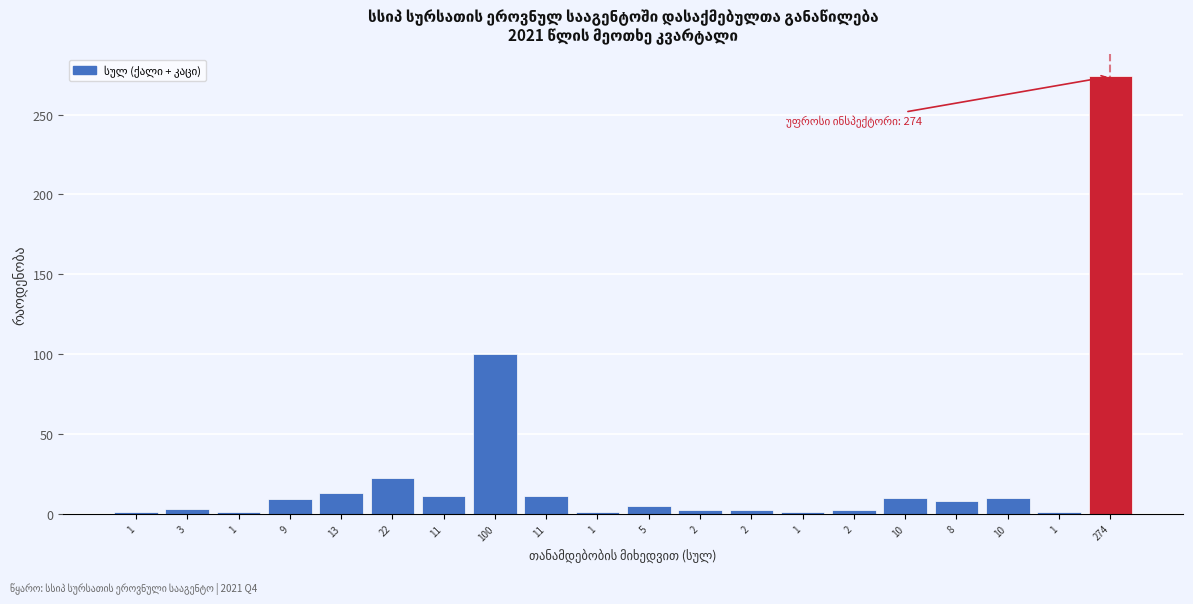

Count the number of data series in this chart.

1